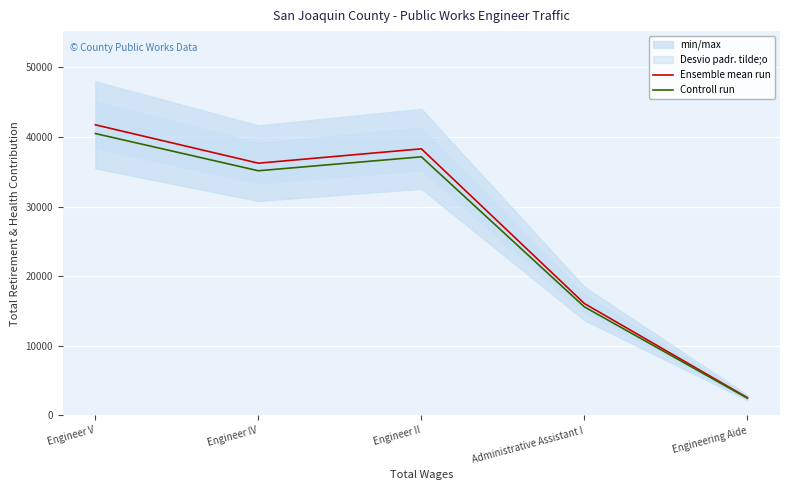

At which label does Controll run reach its minimum?

Engineering Aide